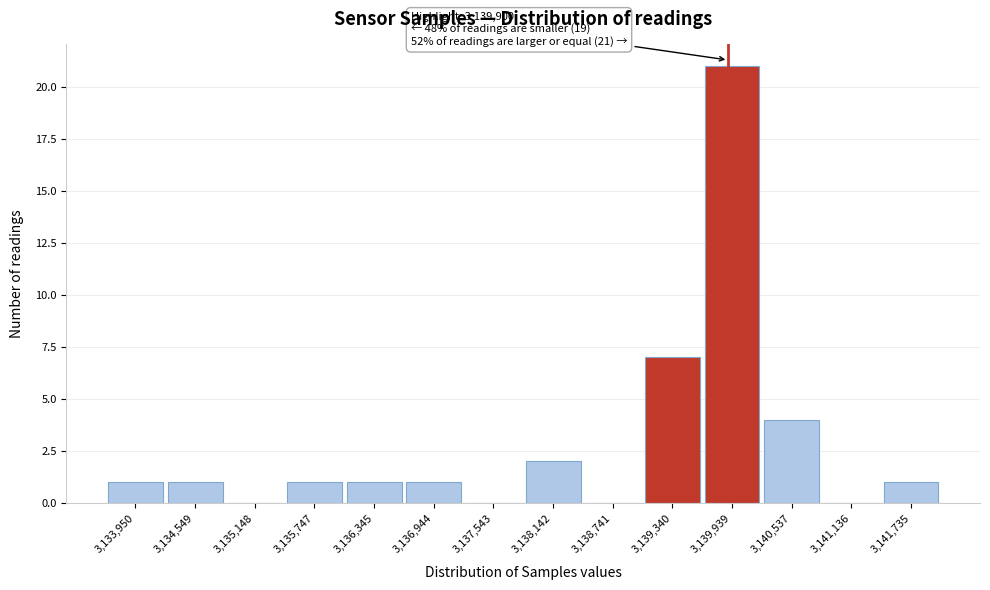

Over which range of the x-axis is the bar tallest?

3139600 to 3140200